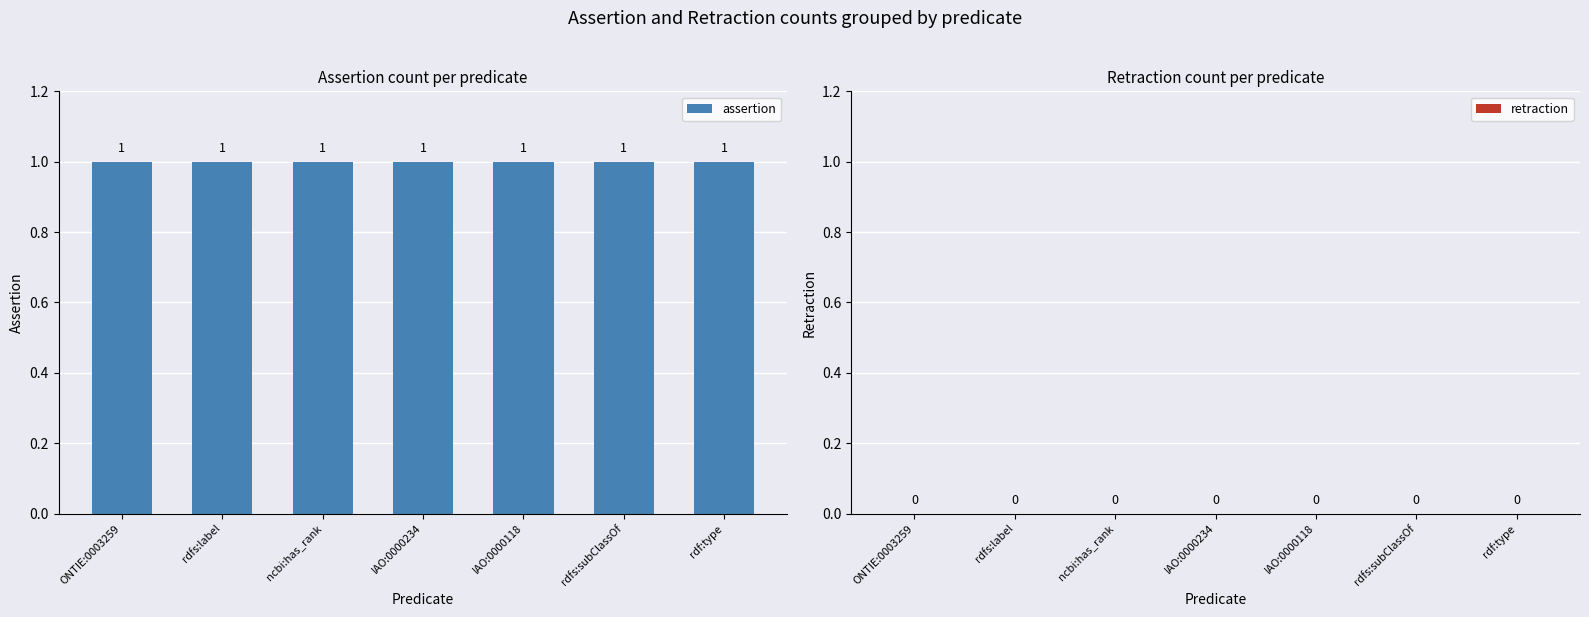

Is the value of assertion at IAO:0000118 greater than the value of retraction at ONTIE:0003259?

Yes